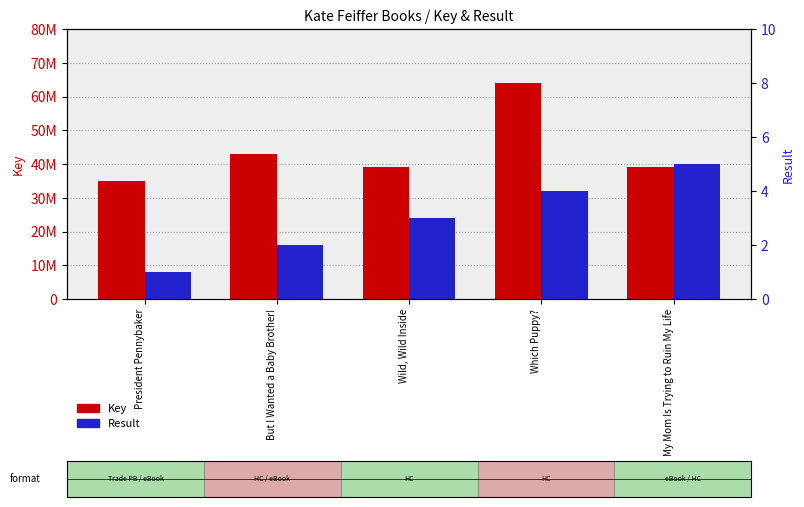

Is it true that Result equals 8 at My Mom Is Trying to Ruin My Life?

False